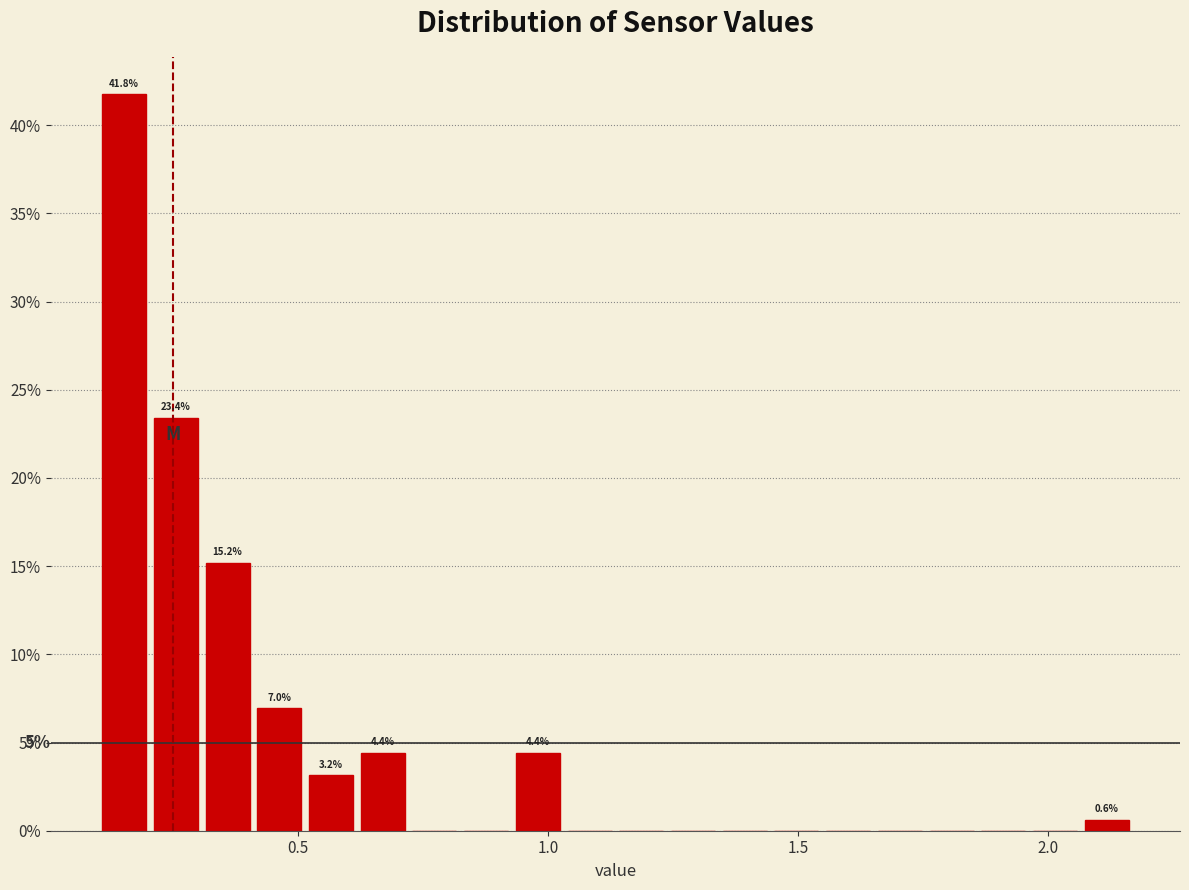

Around what value on the x-axis is the tallest bar? Give the approximate position of its centre, as read against the axis.

0.15